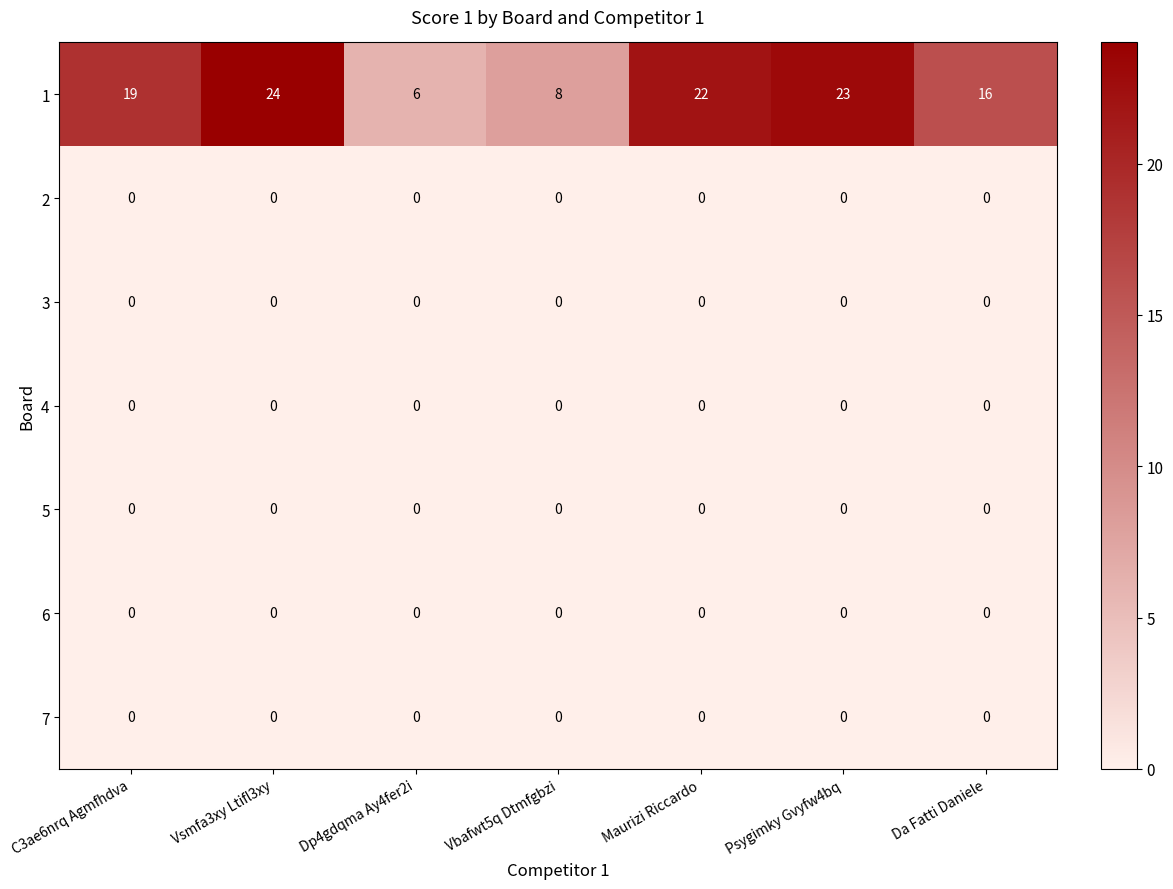

Which series changed the most between C3ae6nrq Agmfhdva and Psygimky Gvyfw4bq?

1